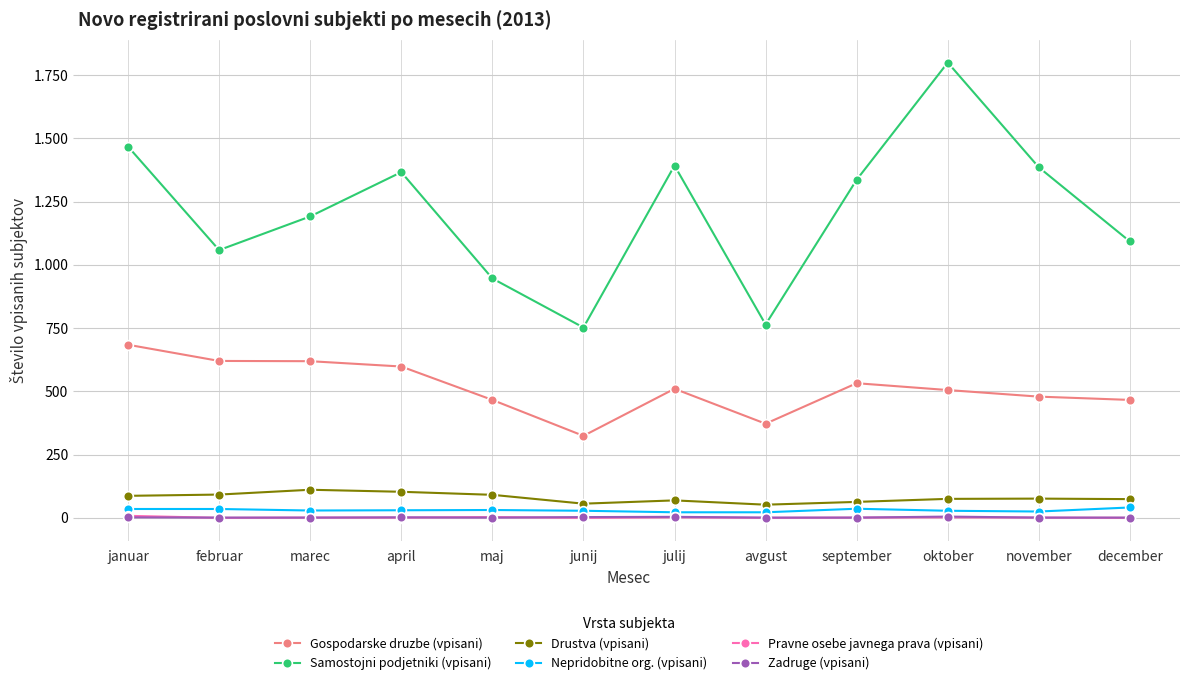

What is the label of the 5th point from the right?

avgust